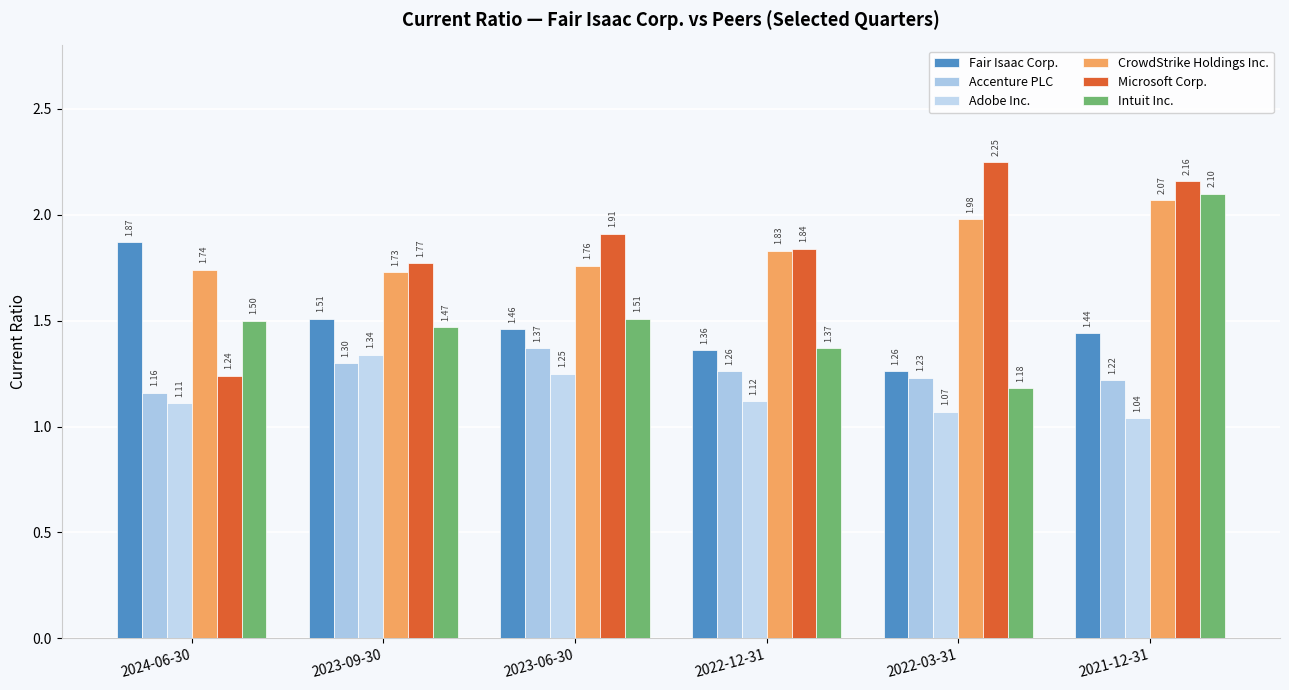

Count the Intuit Inc. values in the range 1 to 2.

5